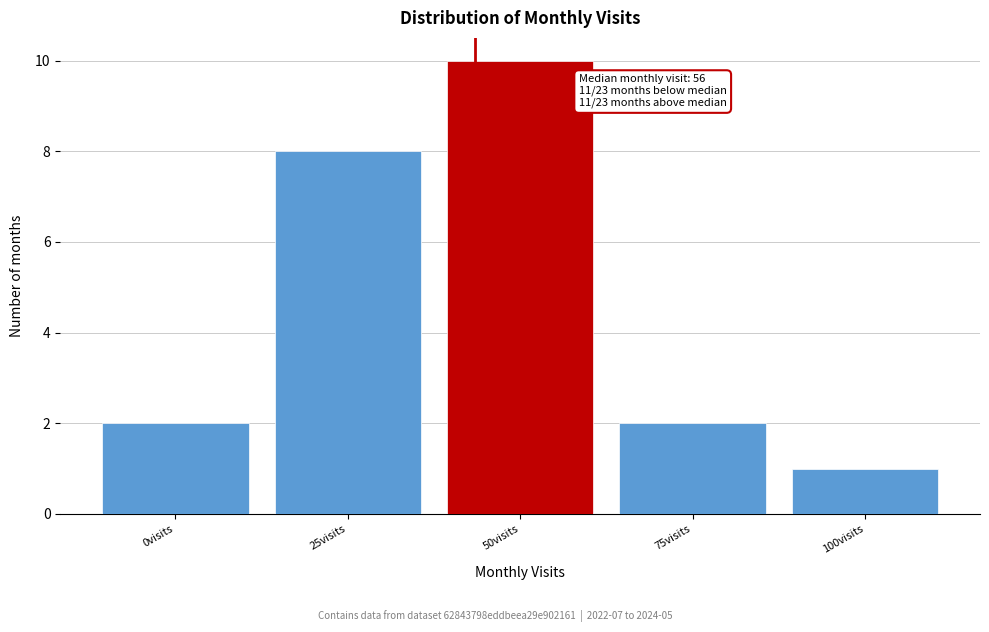

Reading right to left, extract all data points from this chart.

1	2	10	8	2